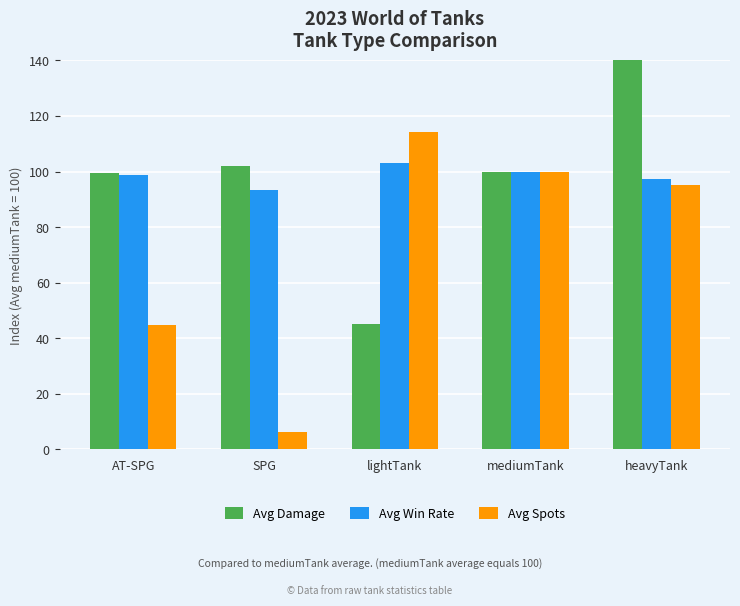

What is the value of the Avg Win Rate bar at the 3rd from the left?

103.1